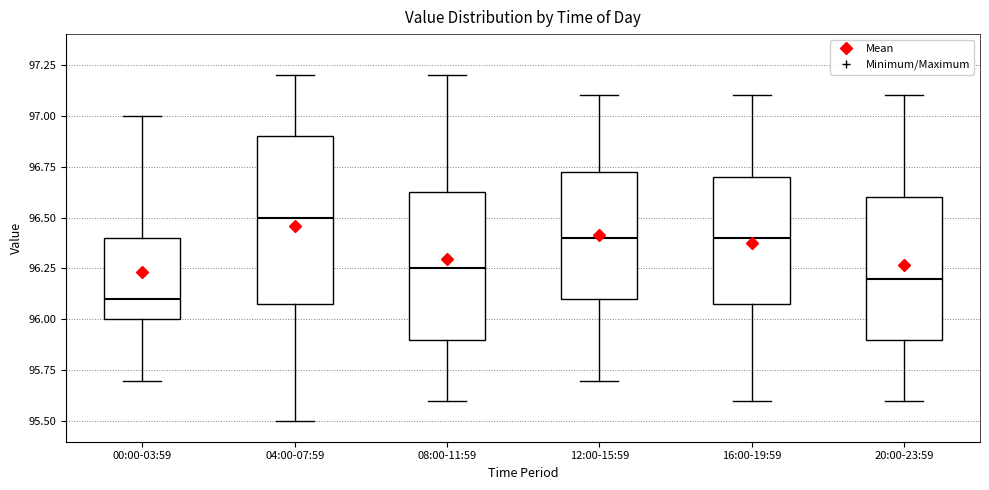

Comparing the boxes themselves (not the whiskers), which one is the tallest?

04:00-07:59